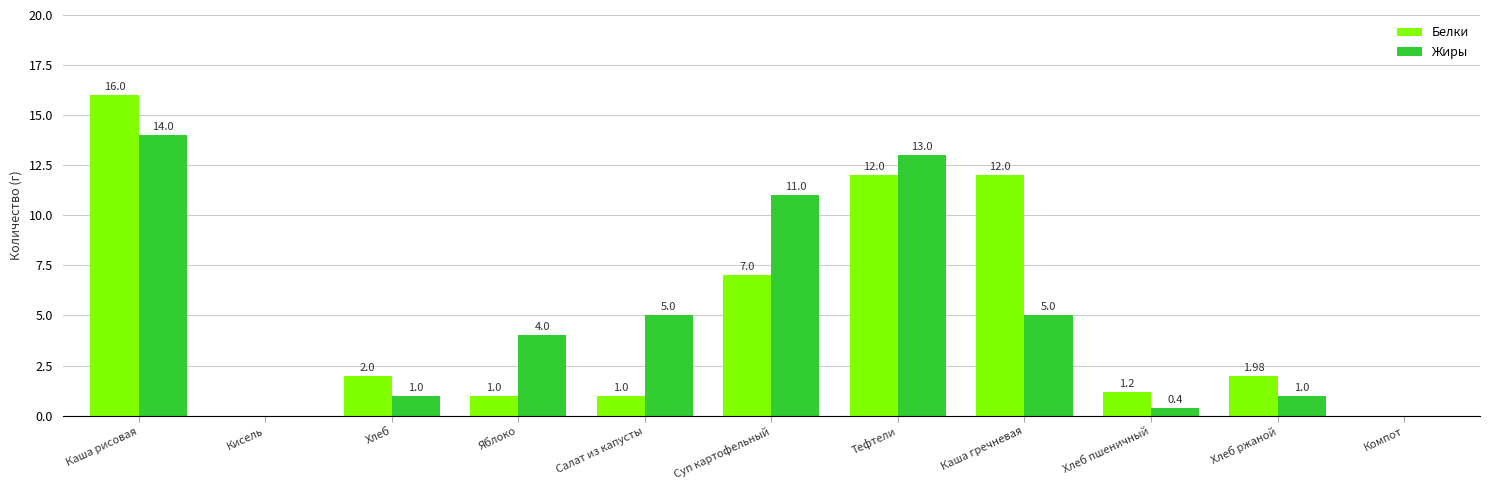

The Жиры series shows 4.0 at Яблоко. True or false?

True